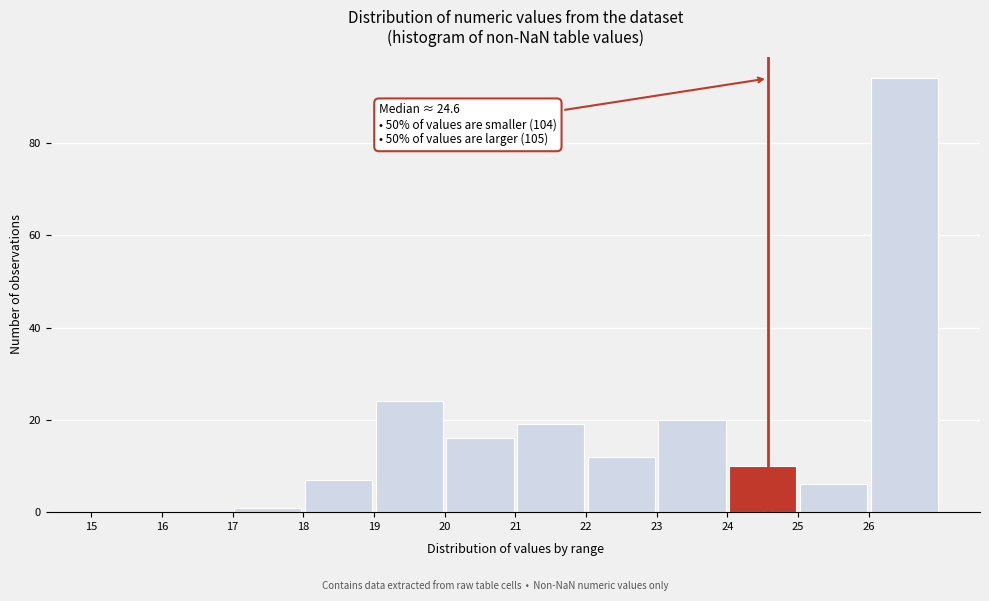

Which range on the x-axis has the tallest bar?

26 to 27